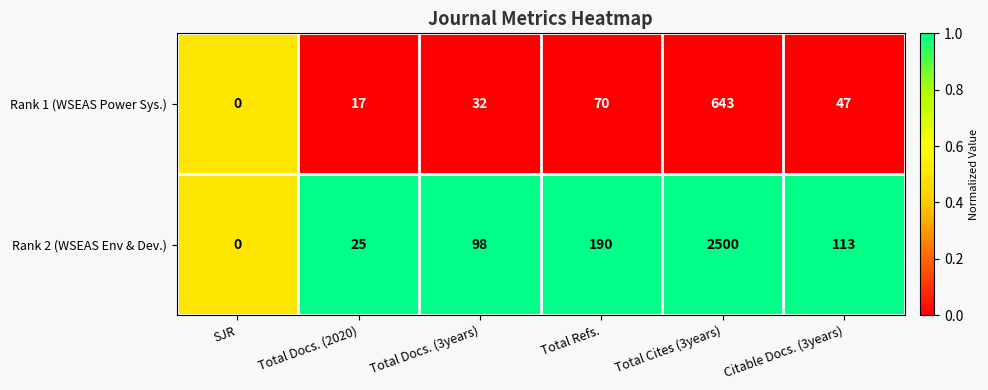

Reading right to left, extract all data points from this chart.

Rank 1 (WSEAS Power Sys.): 47	643	70	32	17	0
Rank 2 (WSEAS Env & Dev.): 113	2500	190	98	25	0